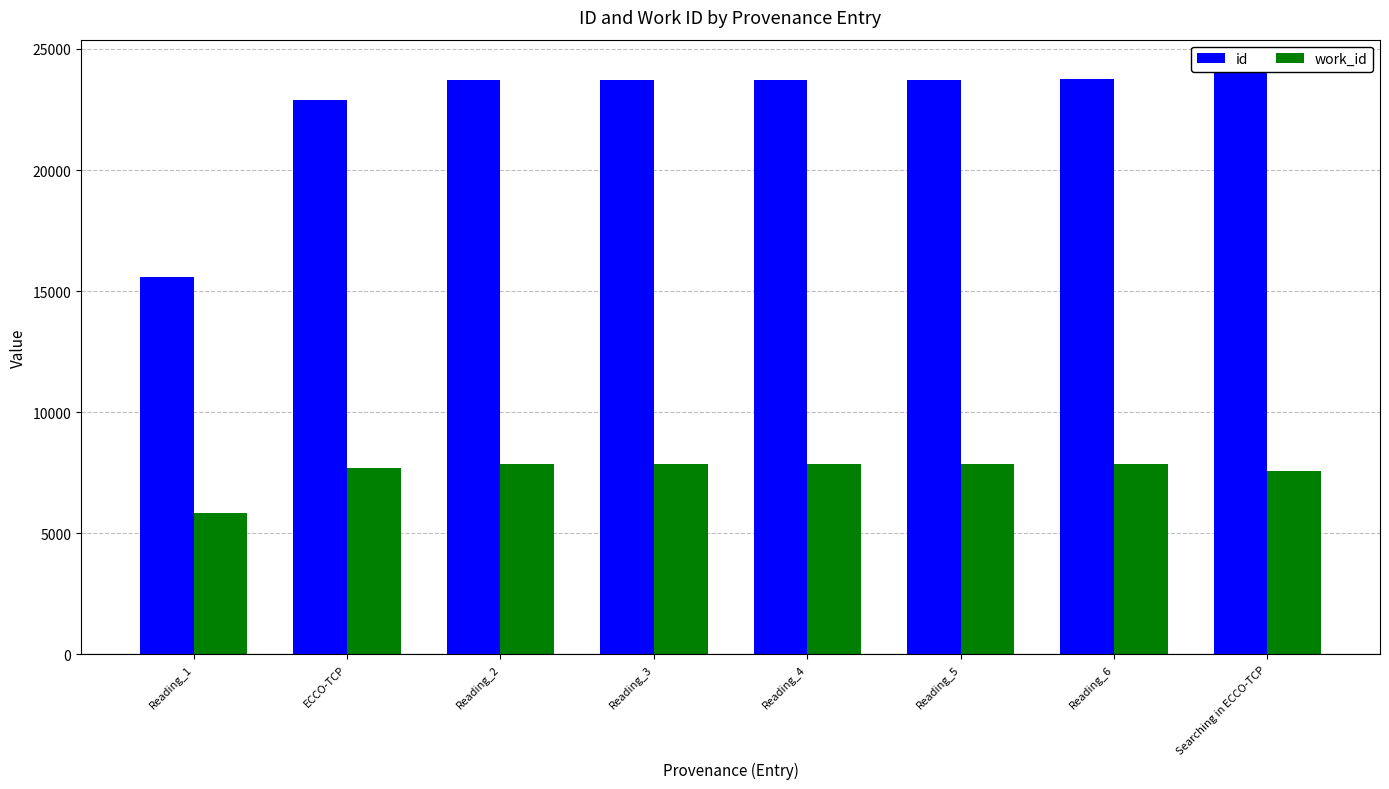

At which label does work_id reach its minimum?

Reading_1